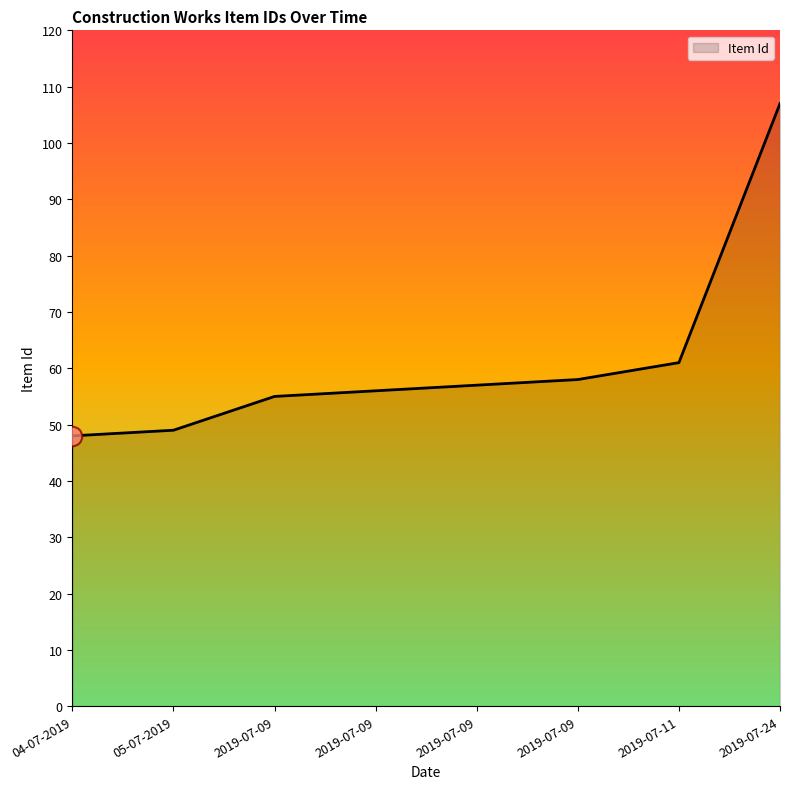

What is the greatest value displayed?

107